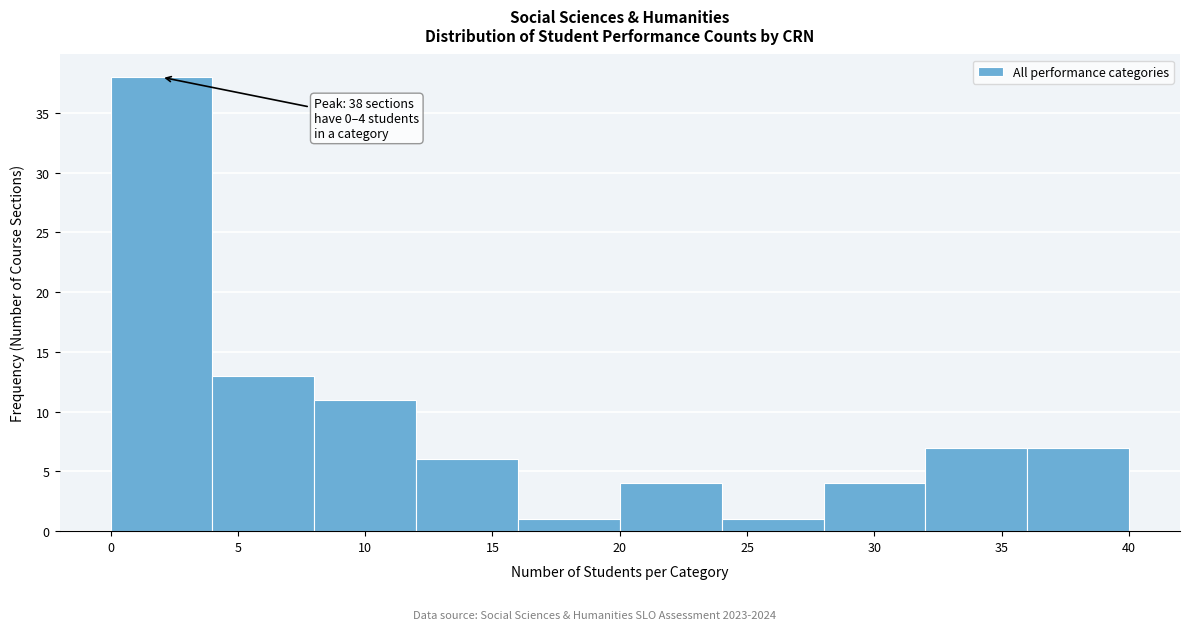

Over which range of the x-axis is the bar tallest?

0 to 4